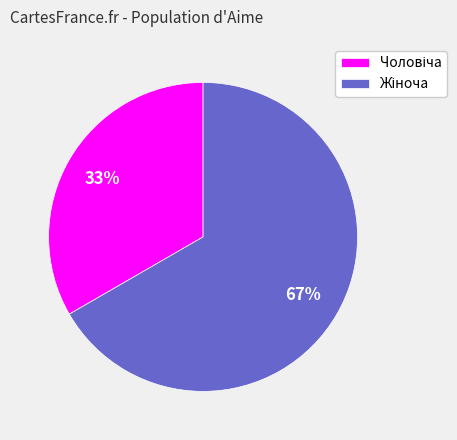

How many segments does this pie chart have?

2